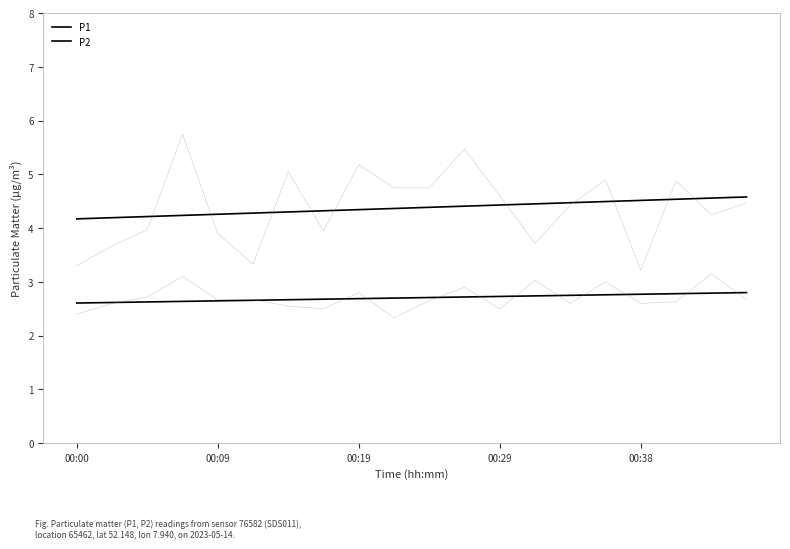

Reading left to right, extract all data points from this chart.

P1: 3.3	3.7	4.0	5.8	3.9	3.3	5.0	4.0	5.2	4.8	4.8	5.5	4.6	3.7	4.4	4.9	3.2	4.9	4.2	4.5
P2: 2.4	2.6	2.7	3.1	2.7	2.7	2.5	2.5	2.8	2.3	2.6	2.9	2.5	3.0	2.6	3.0	2.6	2.6	3.1	2.7